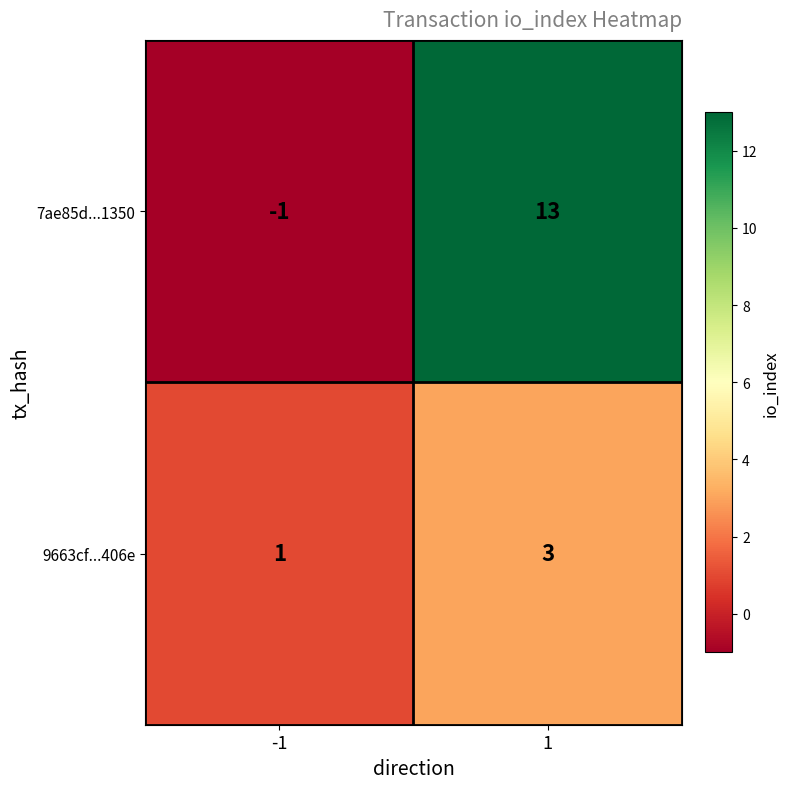

Is it true that 9663cf...406e equals 1 at 1?

False